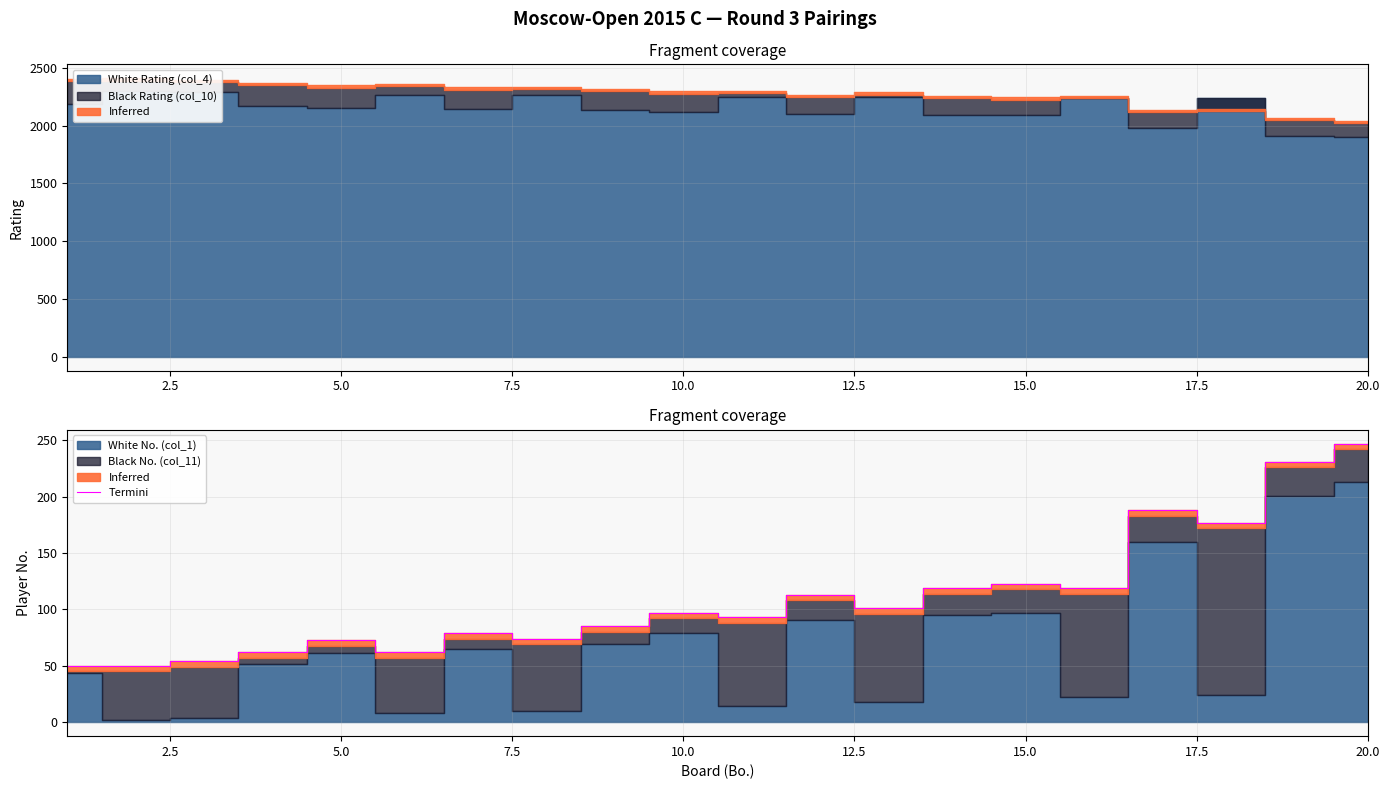

Does the chart display data point markers on the line(s)?

No